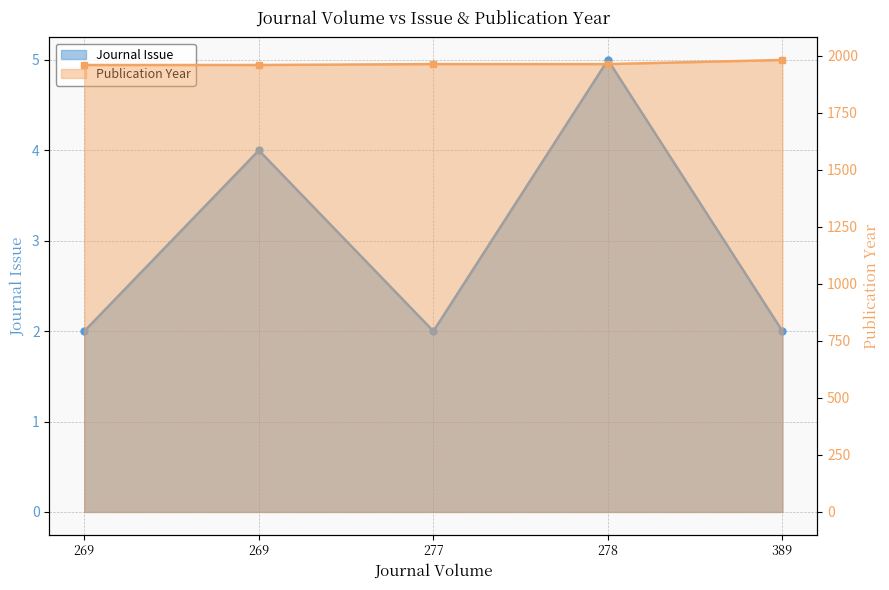

Which series has the widest spread of values?

Publication Year